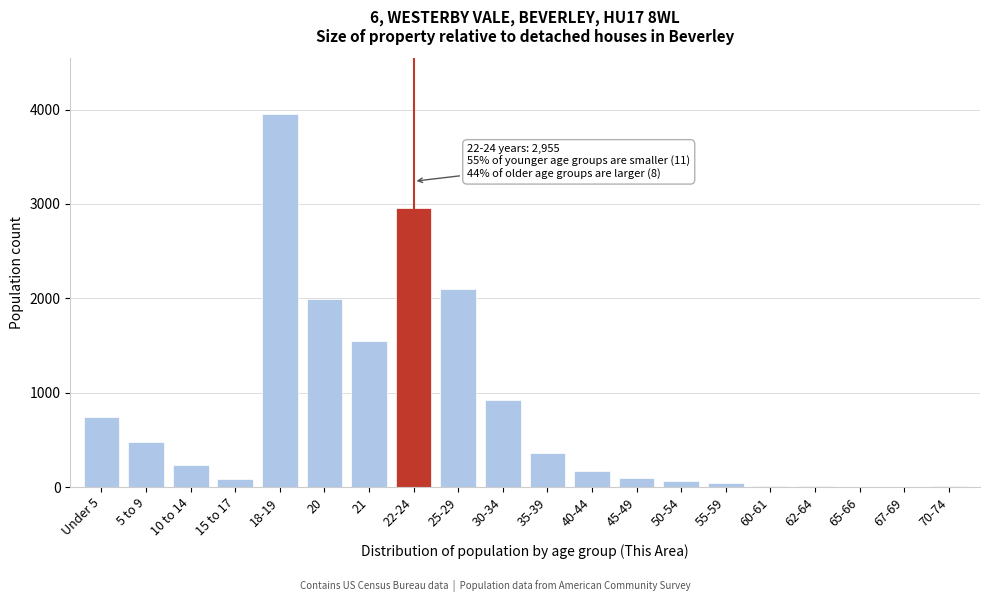

The value at 30-34 is 381. True or false?

False